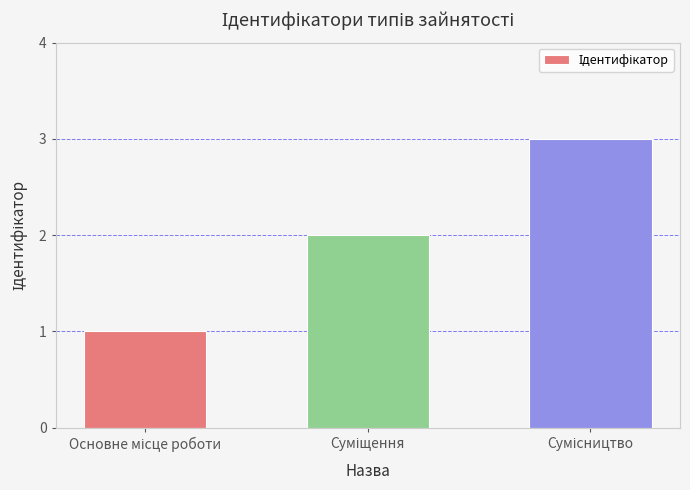

How many data points are less than 2?

1